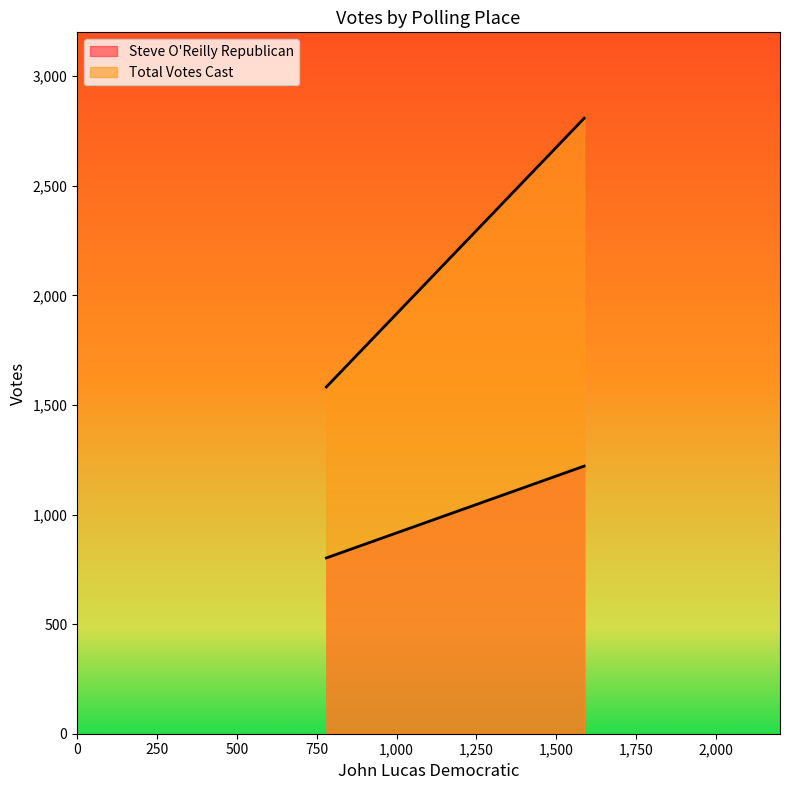

List the labels in order of Total Votes Cast value, largest first.

2-Brookfield High School, 1-Huckleberry Hill School